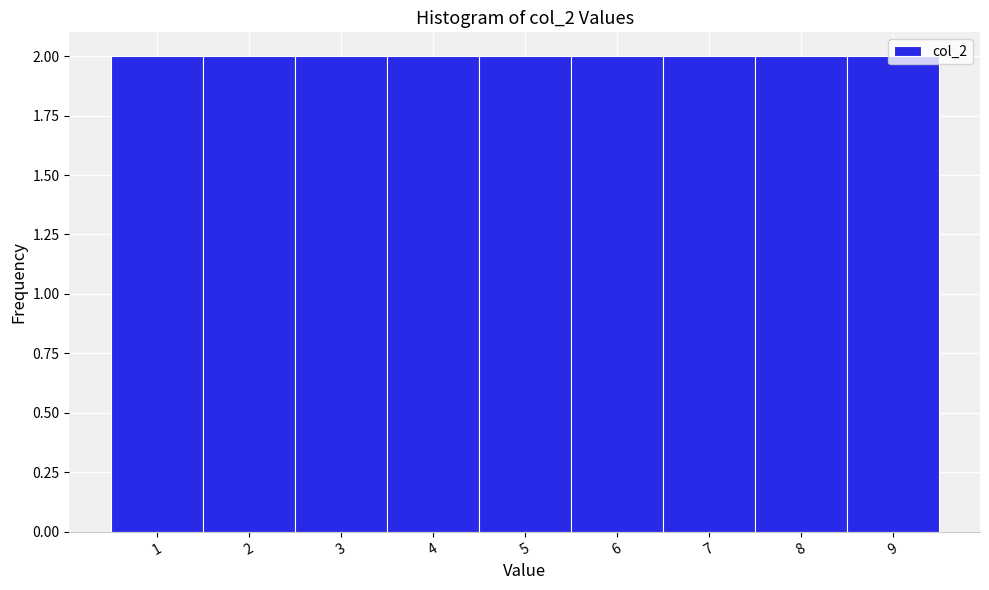

Reading left to right, list every bar in this chart as the range it spans on the x-axis followed by its height. The values are not printed on the chart, so give them approximately, as read against the axis.

0.5 to 1.5: 2
1.5 to 2.5: 2
2.5 to 3.5: 2
3.5 to 4.5: 2
4.5 to 5.5: 2
5.5 to 6.5: 2
6.5 to 7.5: 2
7.5 to 8.5: 2
8.5 to 9.5: 2